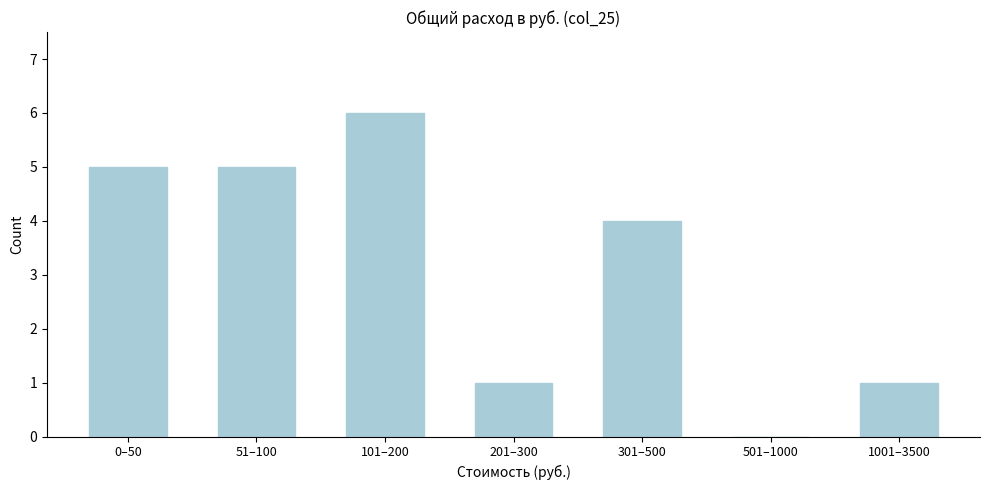

Reading left to right, transcribe all the data shown in this chart.

0–50=5	51–100=5	101–200=6	201–300=1	301–500=4	501–1000=0	1001–3500=1